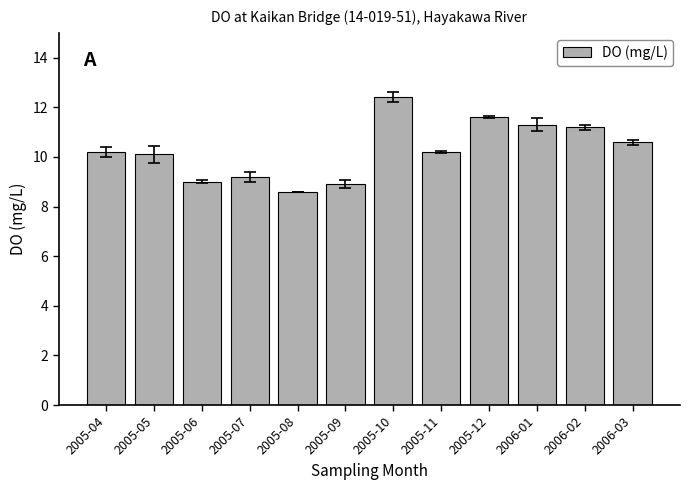

What is the difference between the maximum and second lowest values?

3.5